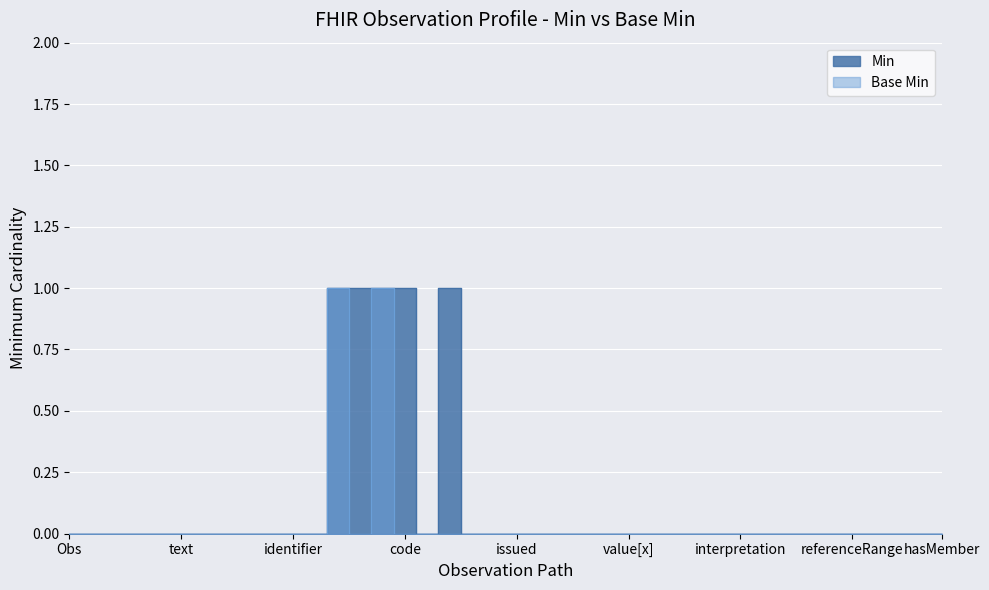

List the series in order of their peak value, lowest first.

Min, Base Min